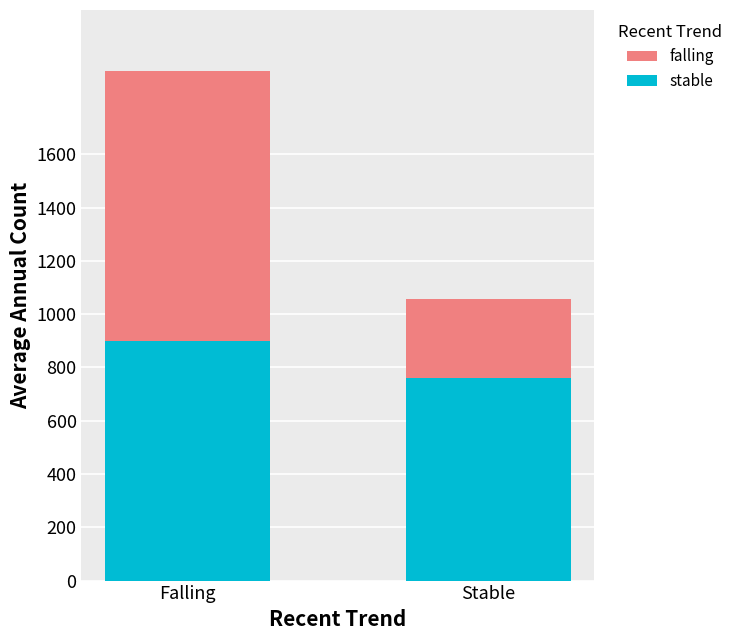

The stable series shows 761 at Stable. True or false?

True